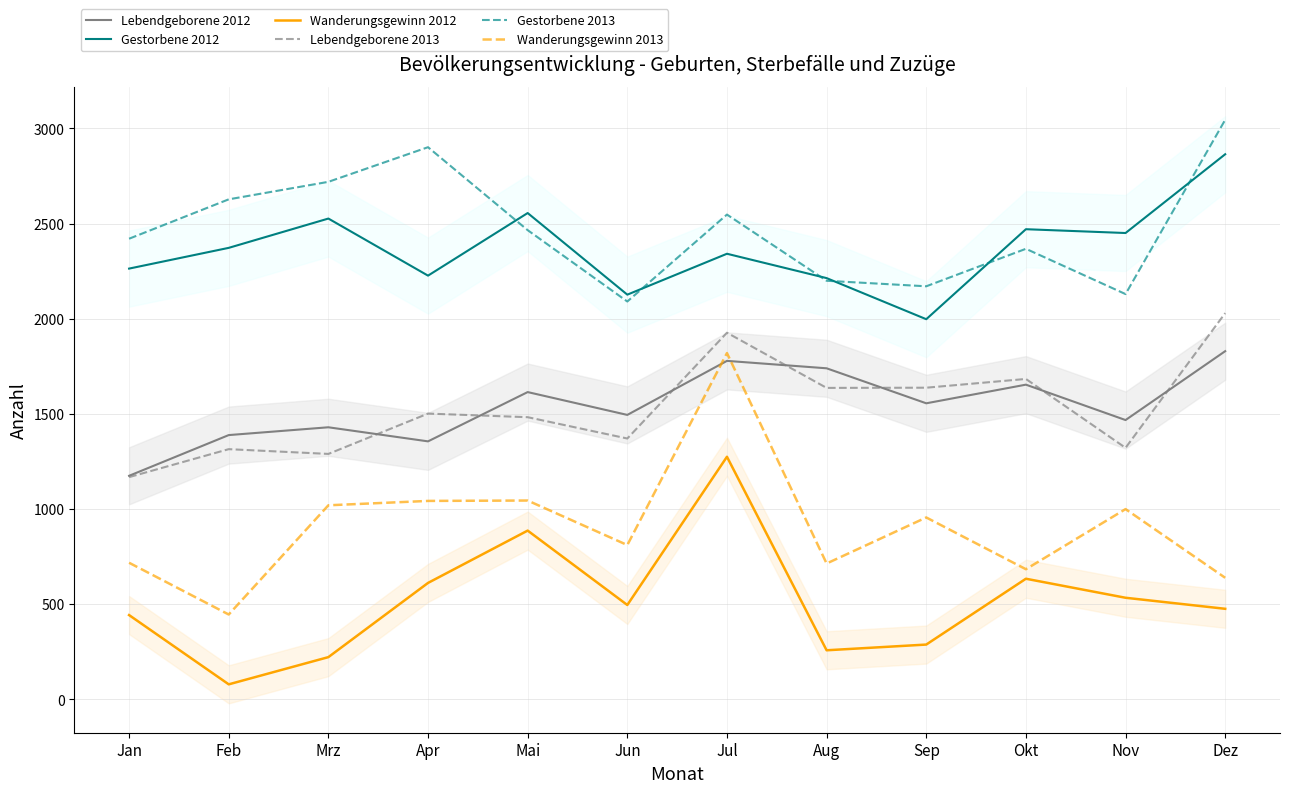

Reading left to right, extract all data points from this chart.

Lebendgeborene 2012: 1174	1388	1429	1355	1614	1494	1778	1739	1555	1653	1467	1829
Gestorbene 2012: 2263	2372	2526	2226	2555	2126	2341	2213	1997	2470	2450	2864
Wanderungsgewinn 2012: 442	78	221	611	886	495	1274	257	287	633	533	475
Lebendgeborene 2013: 1167	1314	1289	1501	1482	1370	1926	1636	1637	1683	1321	2029
Gestorbene 2013: 2420	2627	2719	2901	2465	2090	2547	2199	2170	2367	2129	3045
Wanderungsgewinn 2013: 717	445	1019	1042	1044	810	1819	713	955	683	999	638